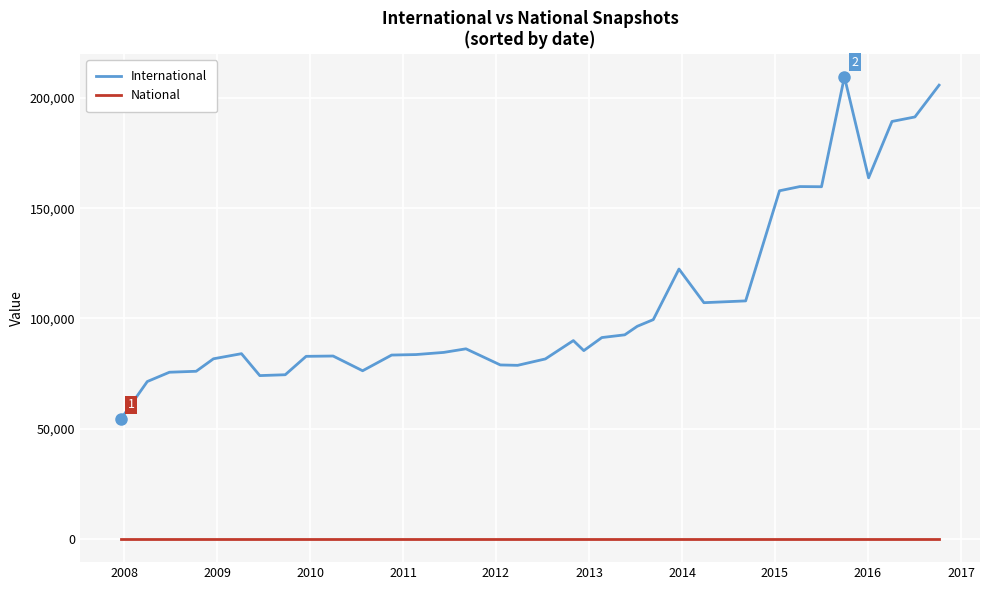

List the series in order of their overall mean, lowest first.

National, International